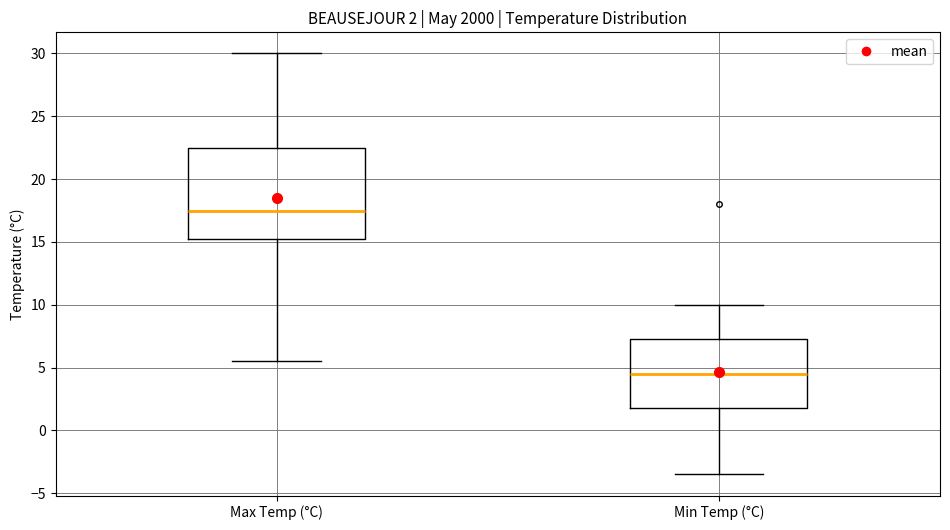

Which box is the tallest, from its lower edge to its upper edge?

Max Temp (°C)